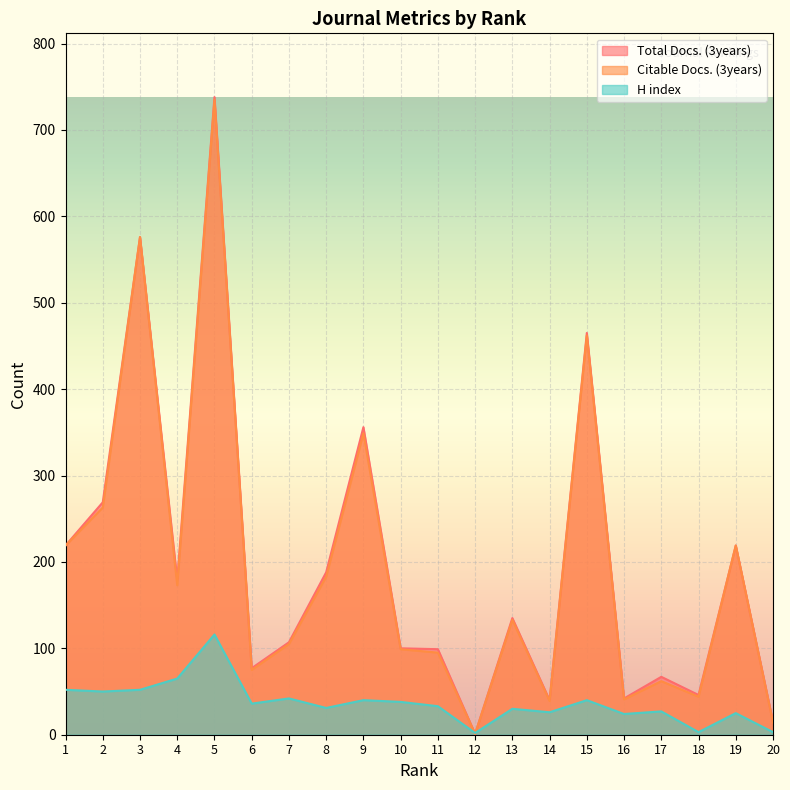

Reading left to right, extract all data points from this chart.

Total Docs. (3years): 1=219	2=269	3=576	4=179	5=738	6=77	7=107	8=188	9=356	10=100	11=99	12=1	13=135	14=40	15=465	16=42	17=67	18=46	19=219	20=15
Citable Docs. (3years): 1=219	2=263	3=576	4=173	5=735	6=75	7=105	8=183	9=349	10=99	11=95	12=1	13=133	14=39	15=462	16=41	17=62	18=44	19=219	20=14
H index: 1=52	2=50	3=52	4=65	5=116	6=36	7=42	8=31	9=40	10=38	11=33	12=2	13=30	14=26	15=40	16=24	17=27	18=3	19=25	20=3